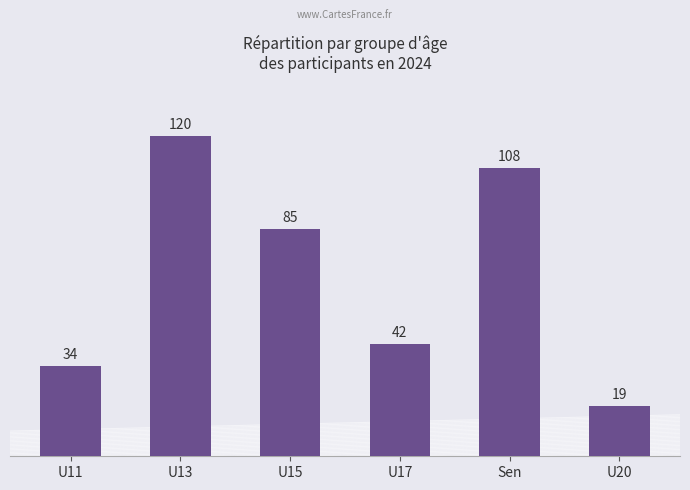

What is the approximate value at U20?

19